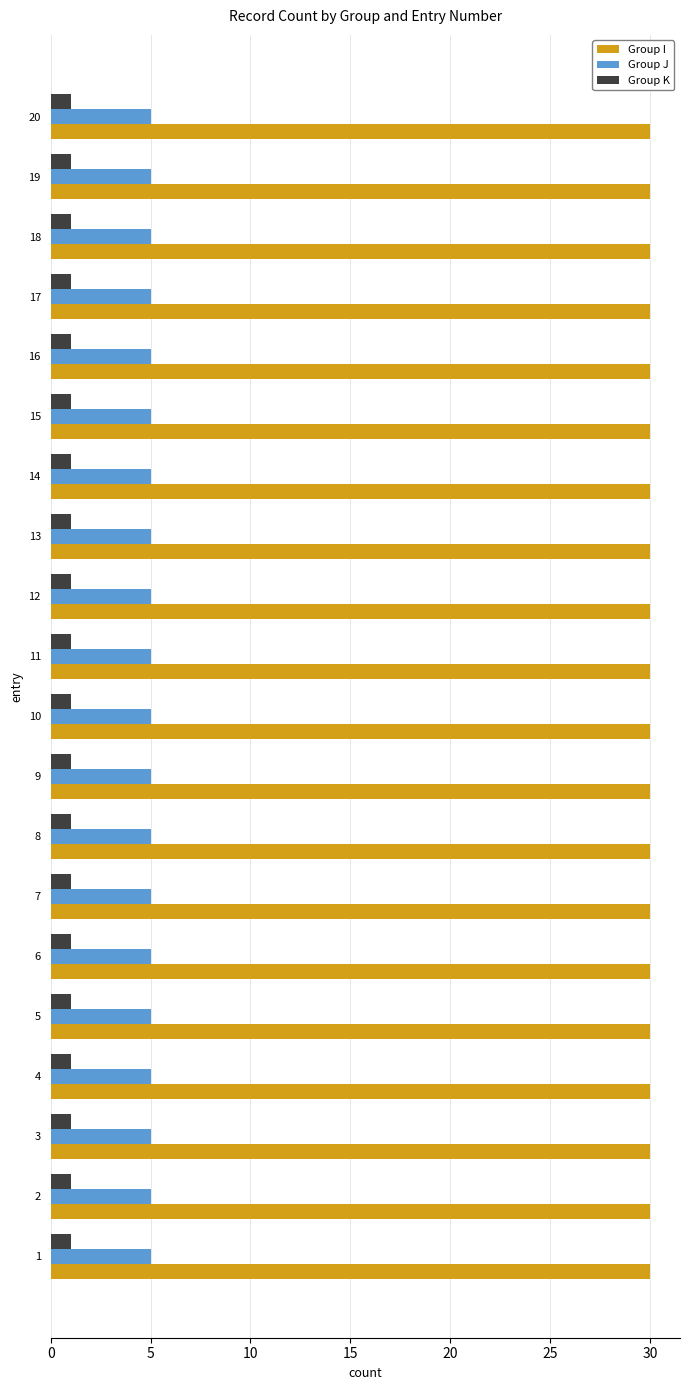

What is the maximum value shown in the chart?

30